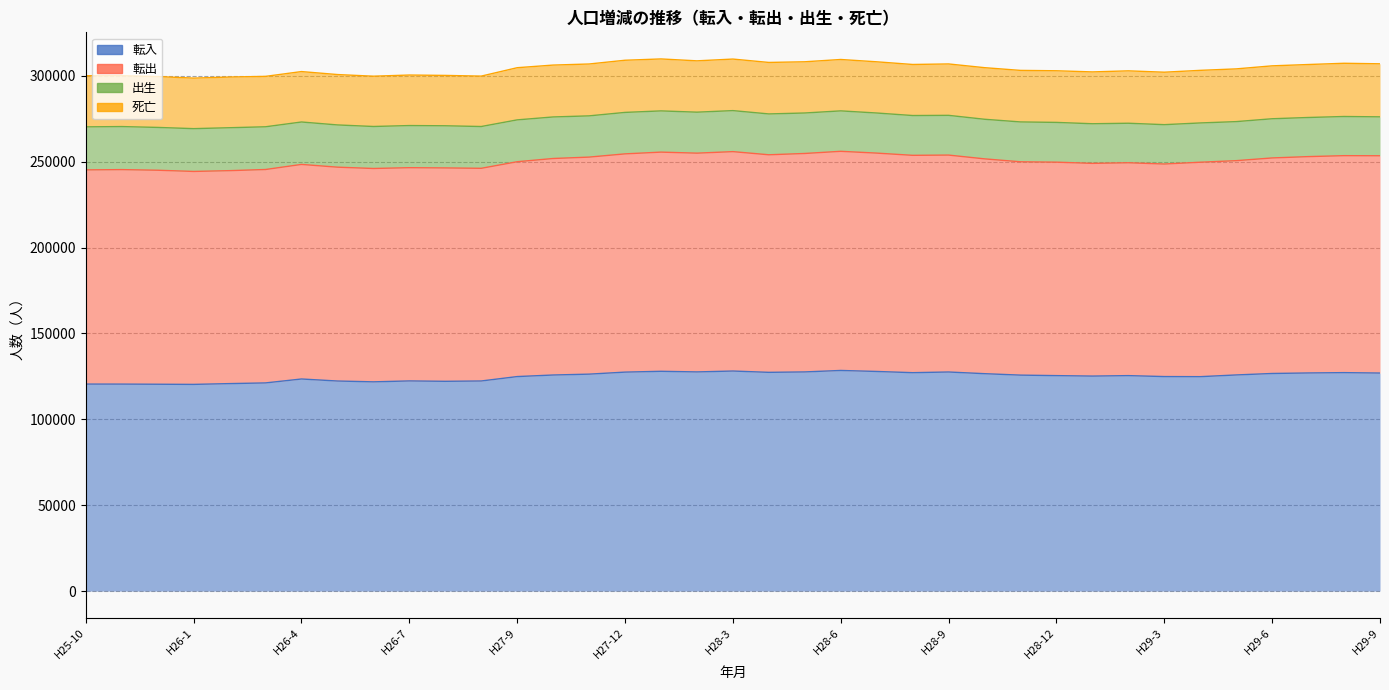

How many interior local valleys does the 転入 series have?

8